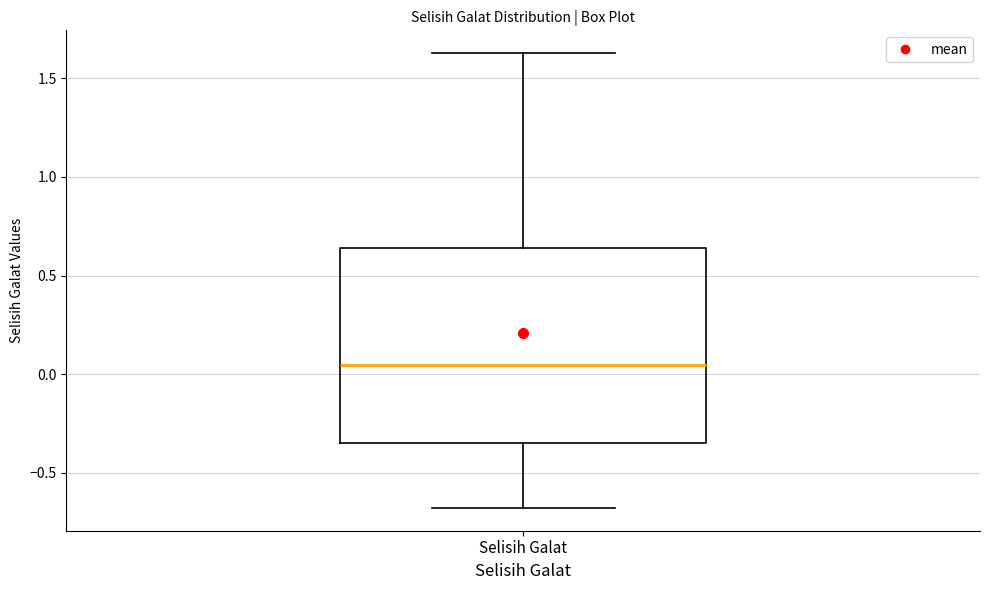

Where does the upper whisker of the box for Selisih Galat end on the y-axis? The values are not printed on the chart, so give them approximately, as read against the axis.

1.65